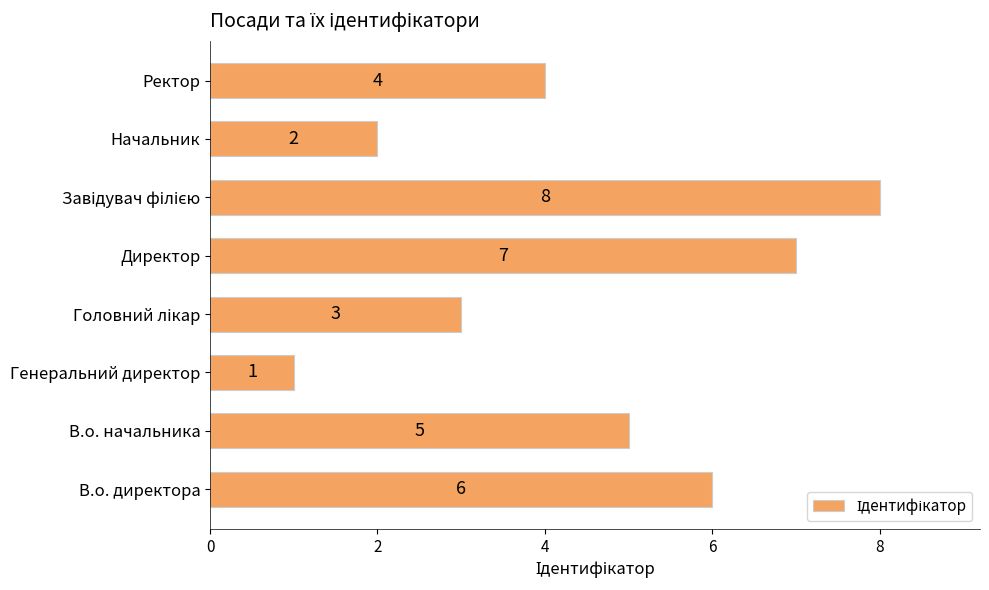

Count the values in the range 3 to 7.

5